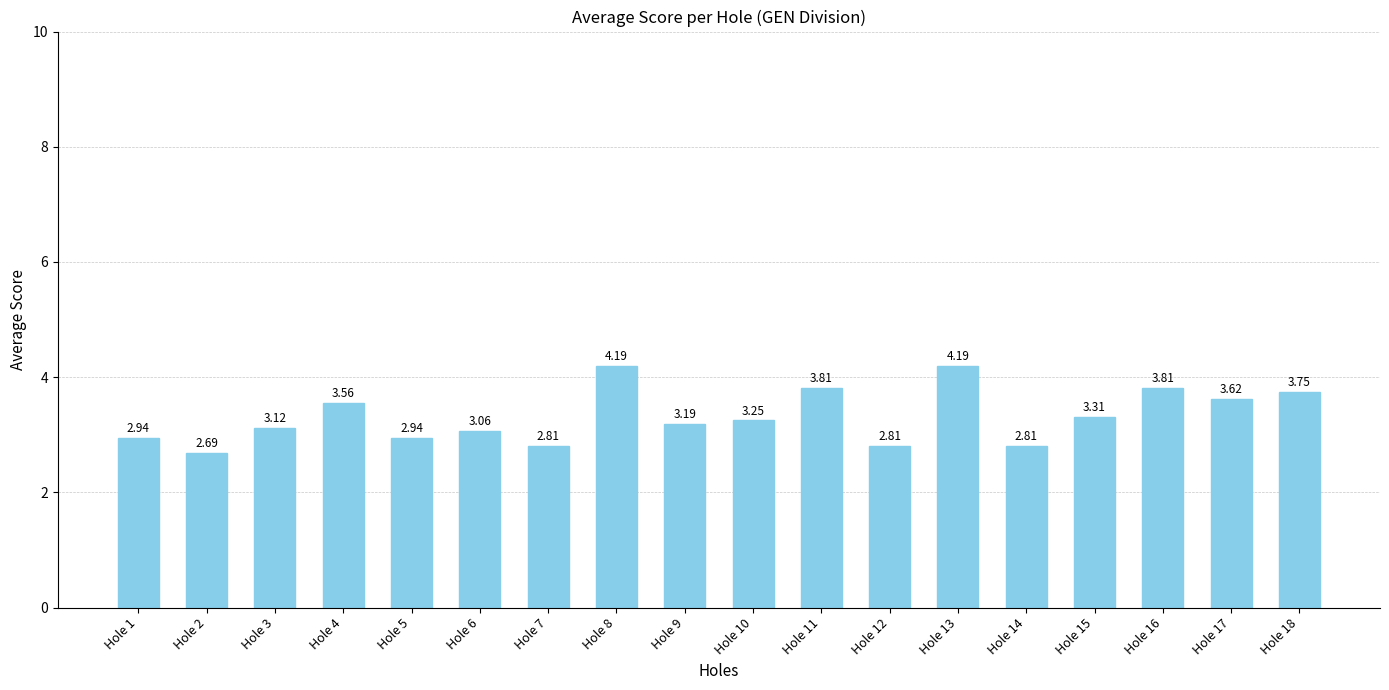

Between Hole 10 and Hole 9, which is larger?

Hole 10